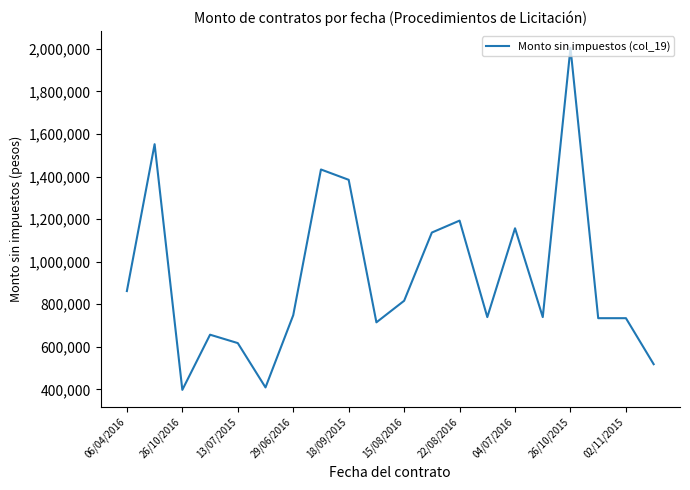

True or false: there are more than 2 points higher than both neighbors.

True